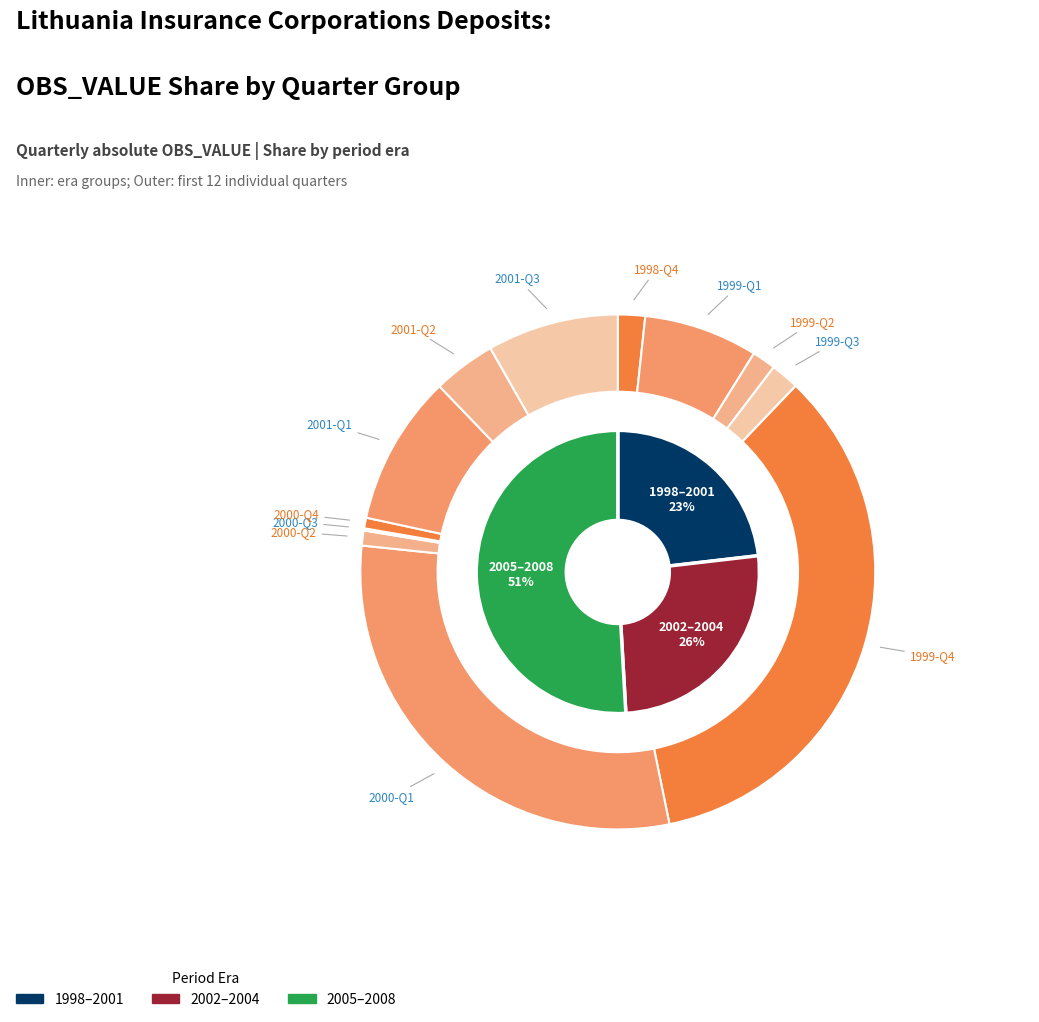

Does 1998-Q4 account for over 50% of the chart?

No